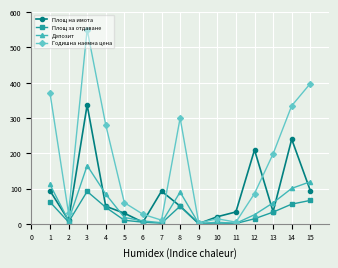

The value of Площ на имота at 3 is 572.9. True or false?

False